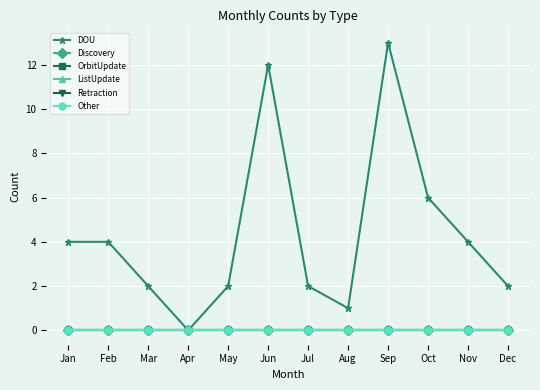

Reading left to right, what are all the values shown in this chart?

DOU: 4	4	2	0	2	12	2	1	13	6	4	2
Discovery: 0	0	0	0	0	0	0	0	0	0	0	0
OrbitUpdate: 0	0	0	0	0	0	0	0	0	0	0	0
ListUpdate: 0	0	0	0	0	0	0	0	0	0	0	0
Retraction: 0	0	0	0	0	0	0	0	0	0	0	0
Other: 0	0	0	0	0	0	0	0	0	0	0	0